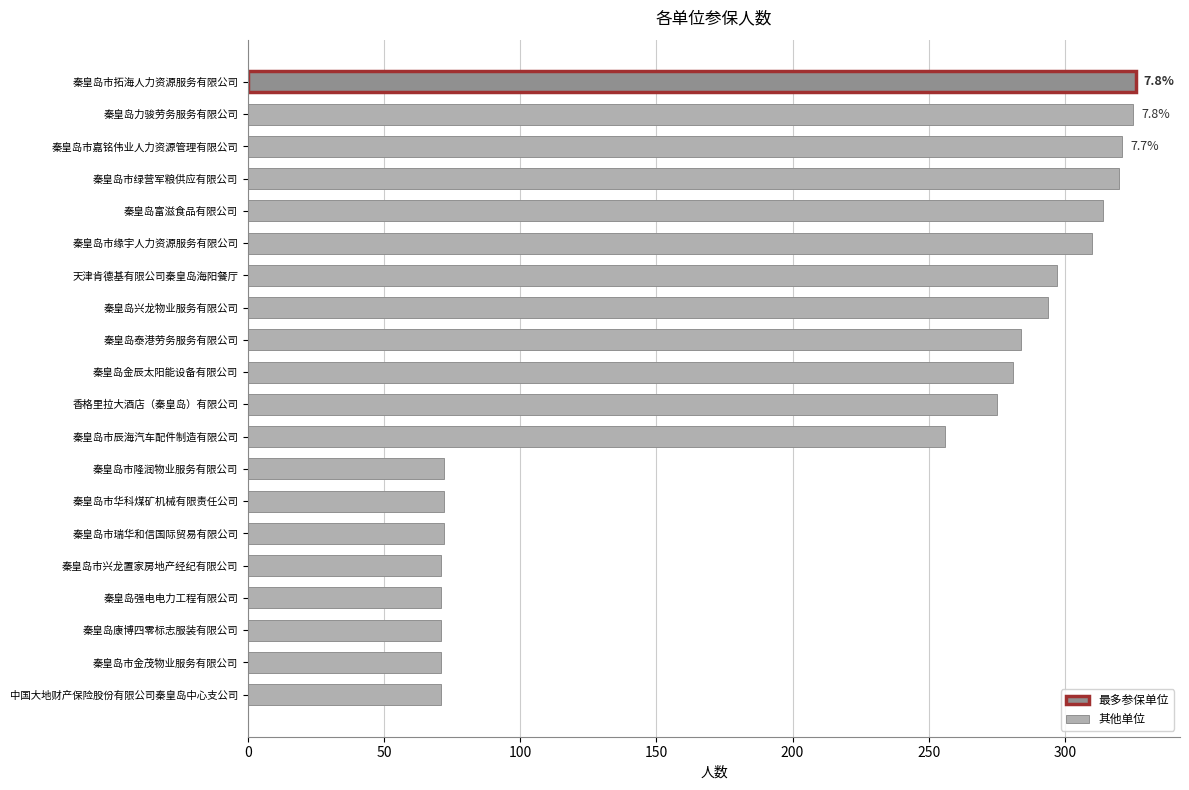

What is the change in value from 秦皇岛市嘉铭伟业人力资源管理有限公司 to 秦皇岛市华科煤矿机械有限责任公司?

-249